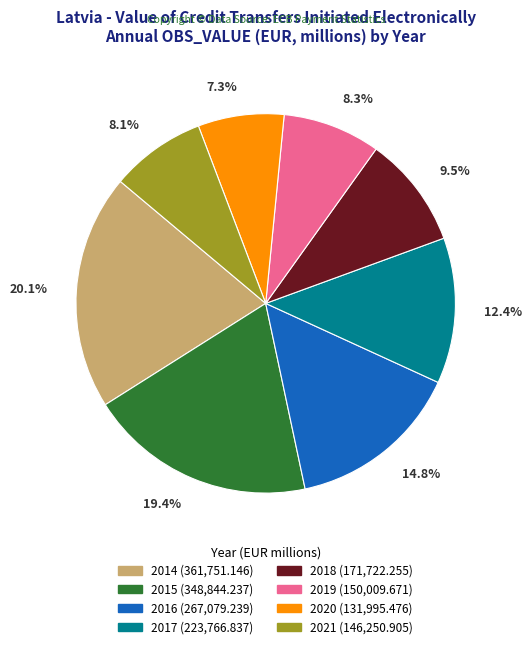

True or false: 2021 accounts for 8% of the total.

True